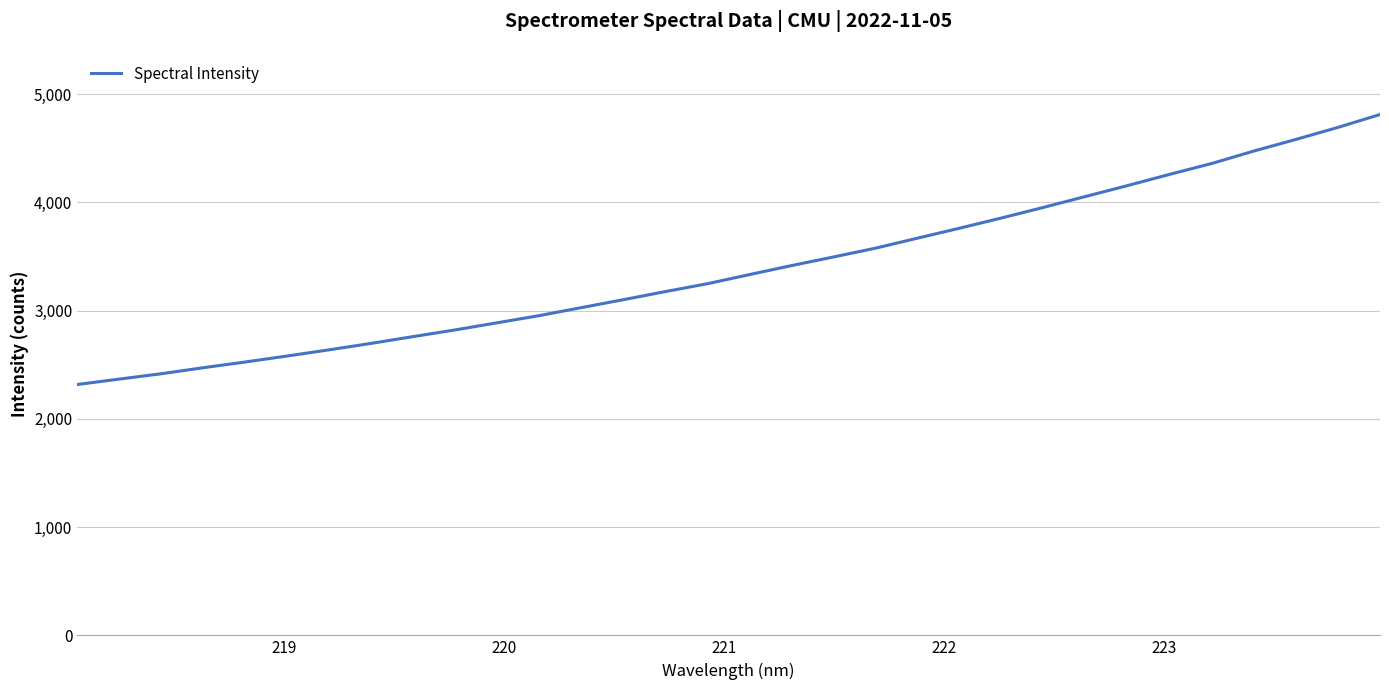

What is the difference between the second highest and minimum values?

2375.7